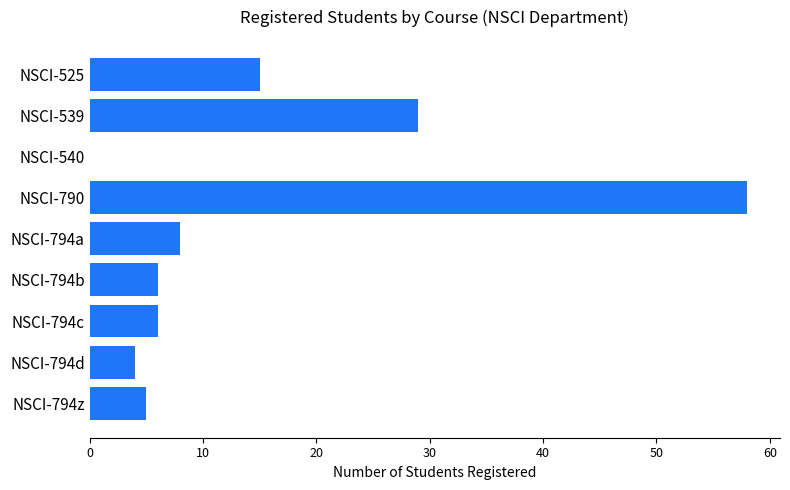

Approximately how many times larger is the value at NSCI-794a compared to NSCI-794d?

2.0